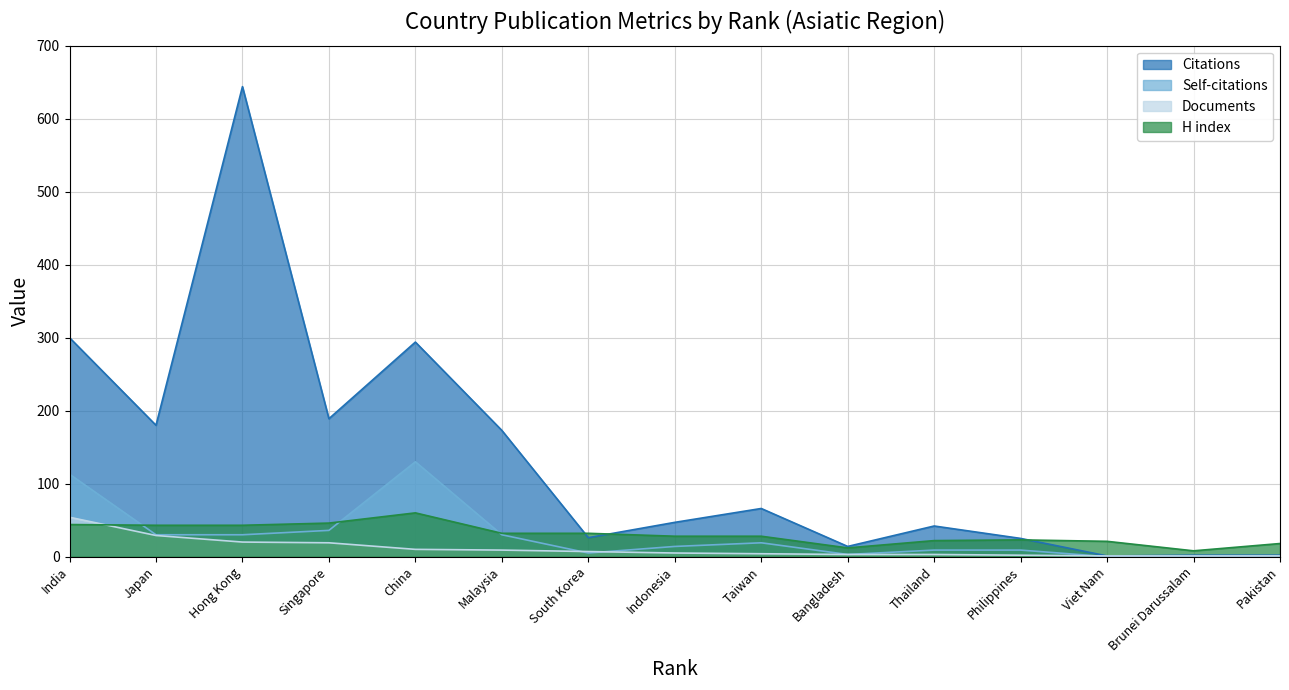

Rank the series at Thailand from highest to lowest value.

Citations, H index, Self-citations, Documents